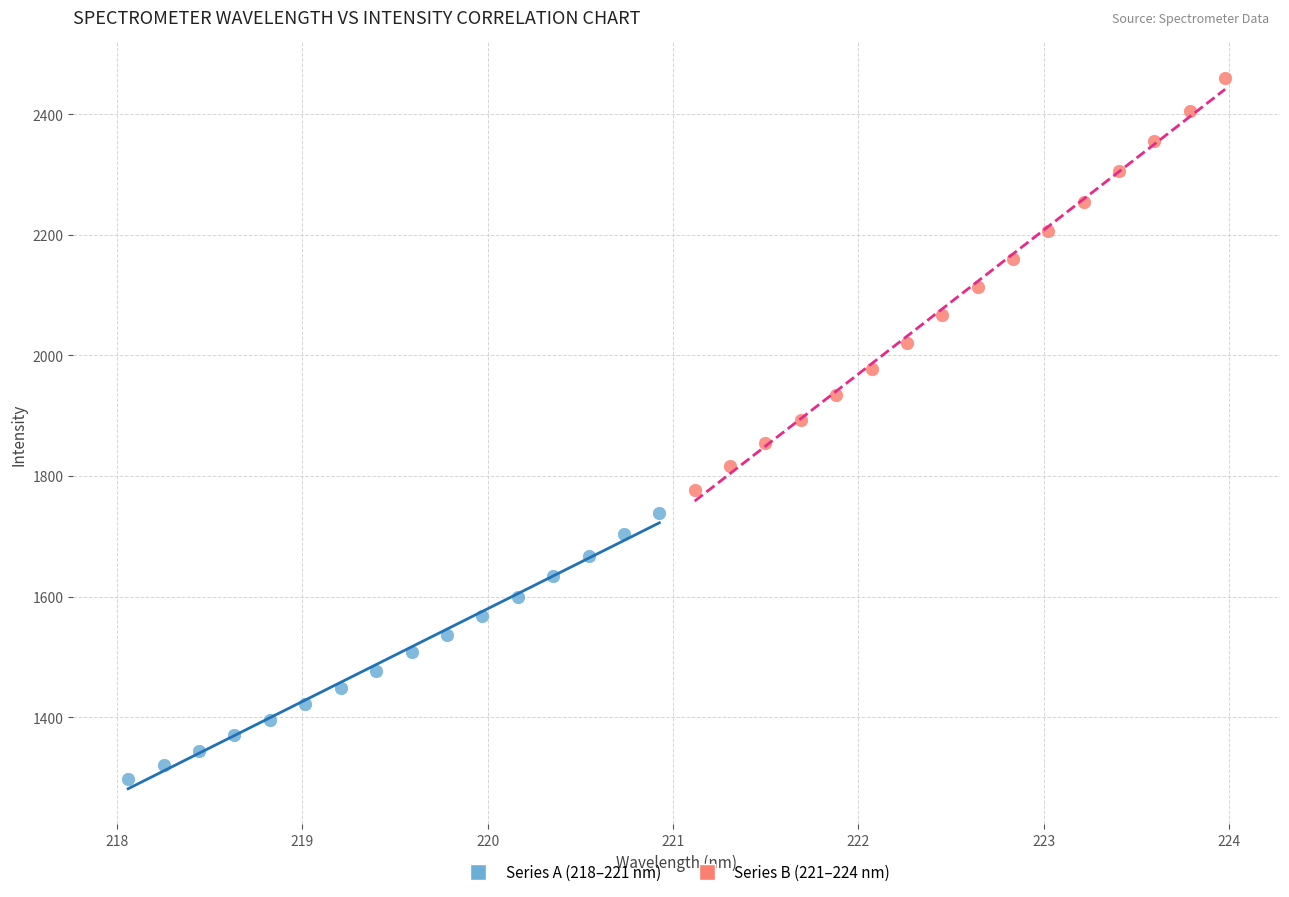

Which series has the largest Y range (max minus min)?

Series B (221–224 nm)